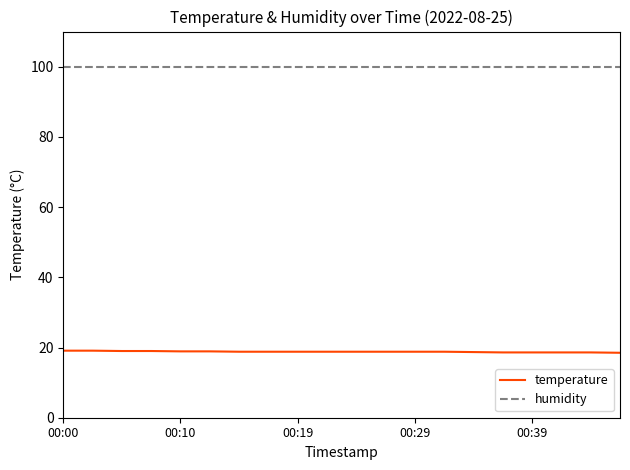

Which series has the largest total across all categories?

humidity